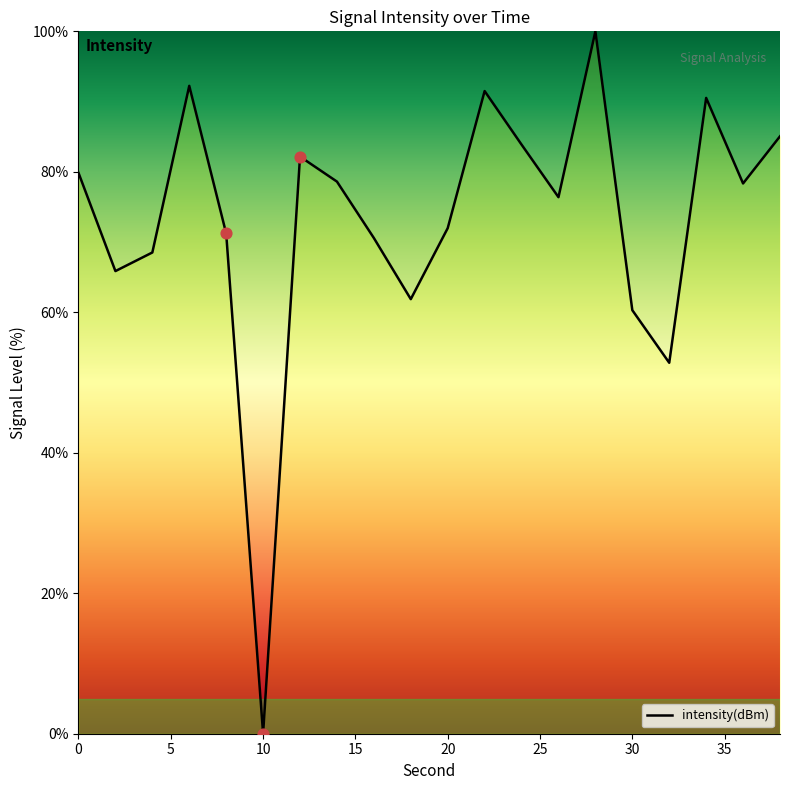

What is the greatest value displayed?

100.0